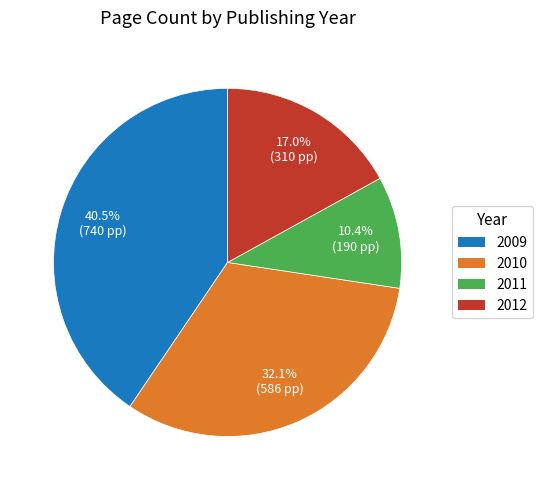

Does any single category account for the majority?

No